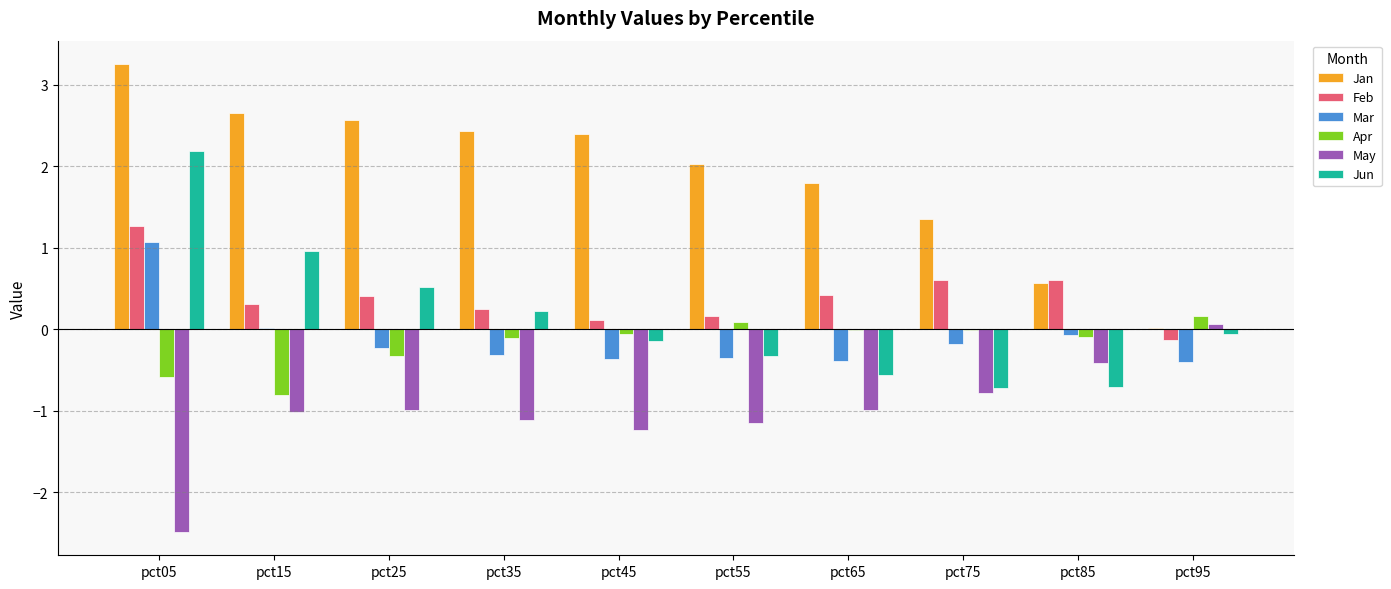

True or false: Jan has a value of 0.9 at pct85.

False